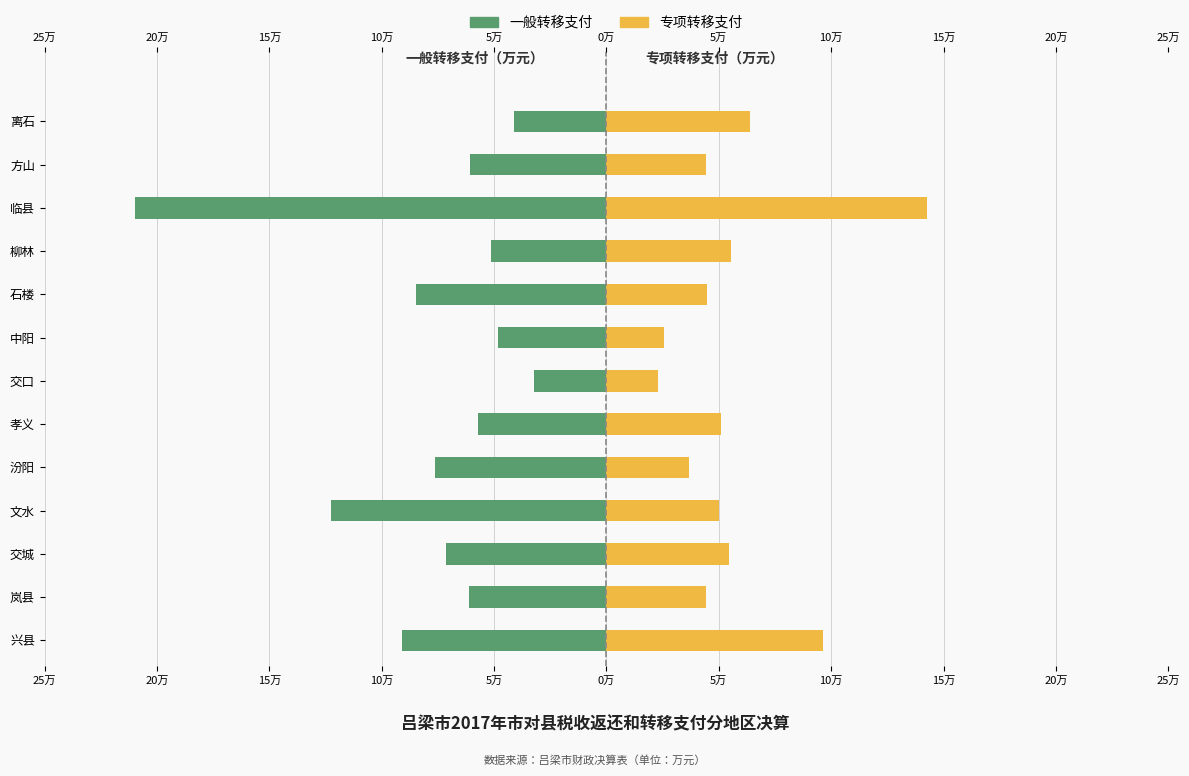

How many values in the 一般转移支付 series exceed -61141?

6